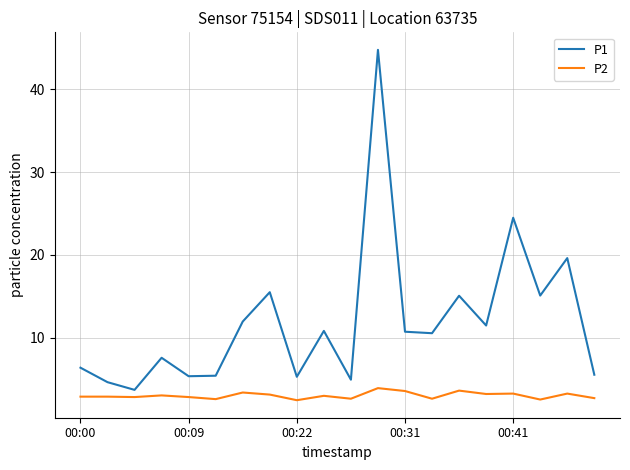

True or false: P2 and P1 cross at least once.

False